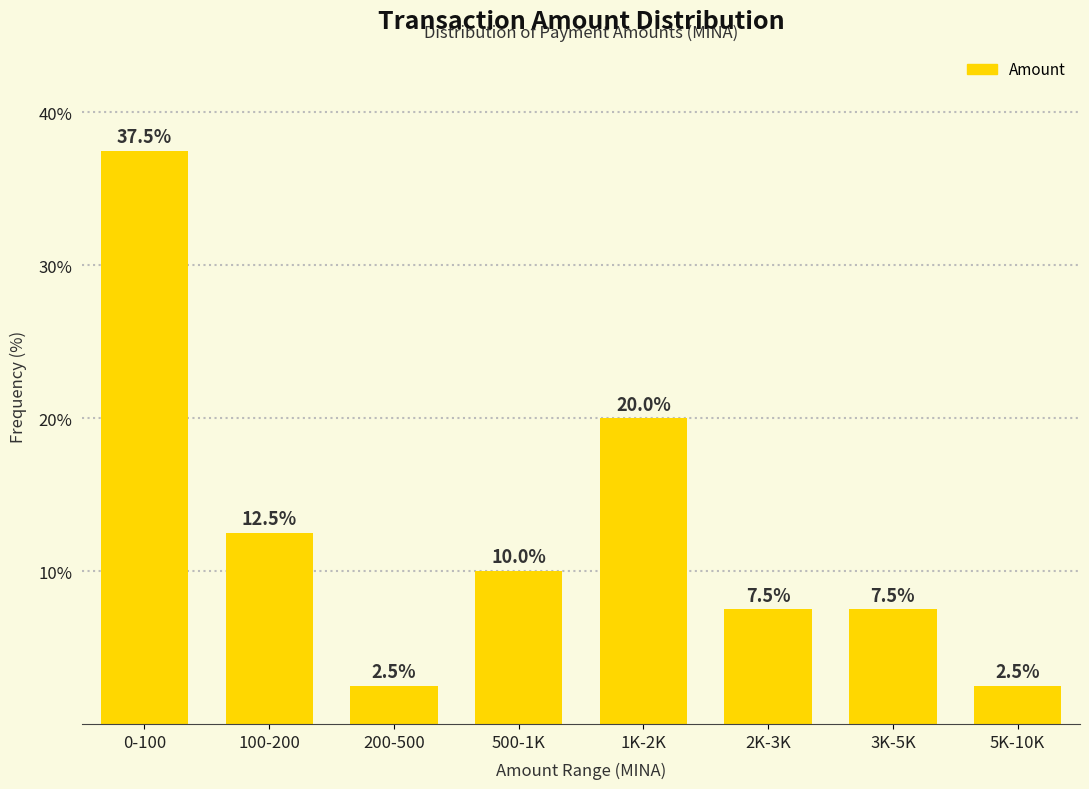

Reading right to left, what are all the values shown in this chart?

5K-10K=2.5	3K-5K=7.5	2K-3K=7.5	1K-2K=20.0	500-1K=10.0	200-500=2.5	100-200=12.5	0-100=37.5